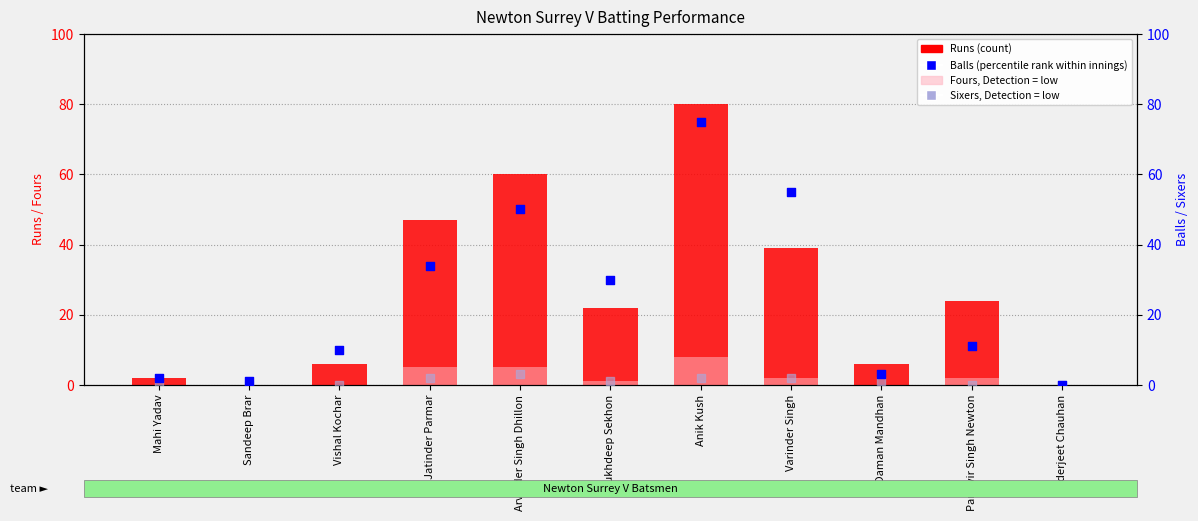

Which series contains the lowest Y value?

Runs (count)